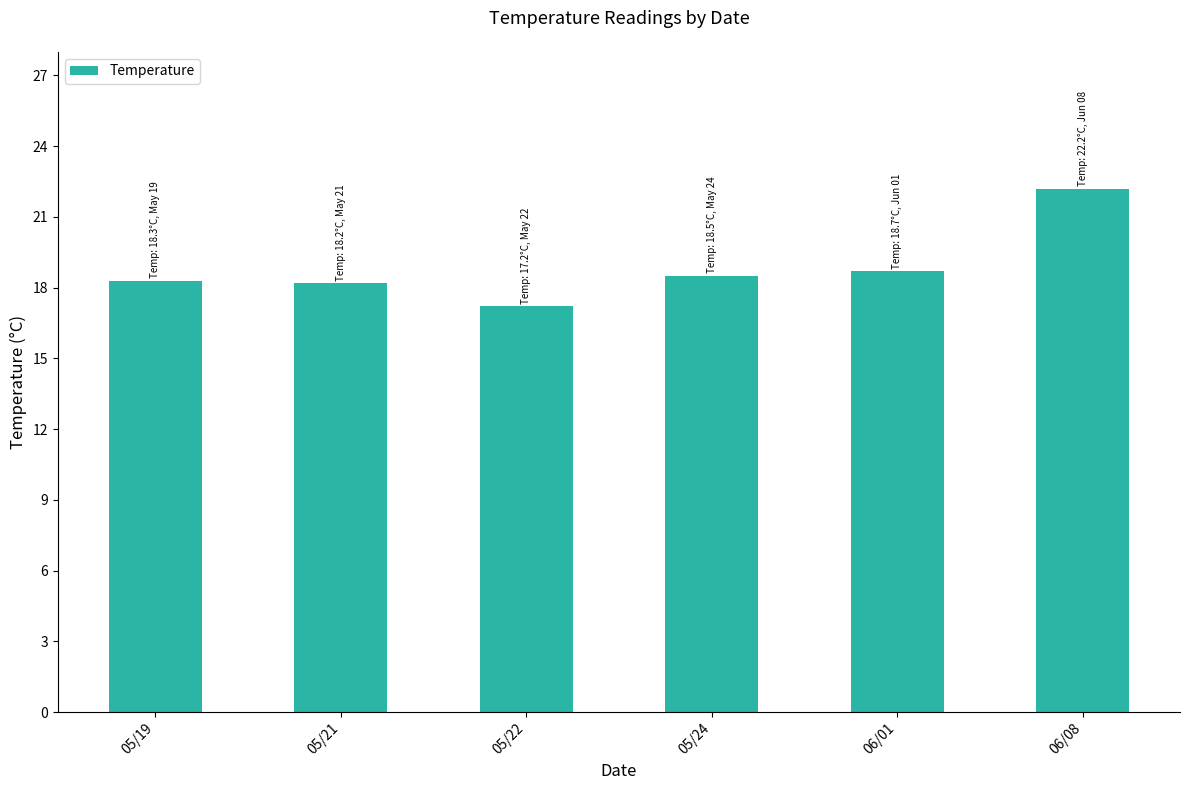

How many values exceed 18?

5